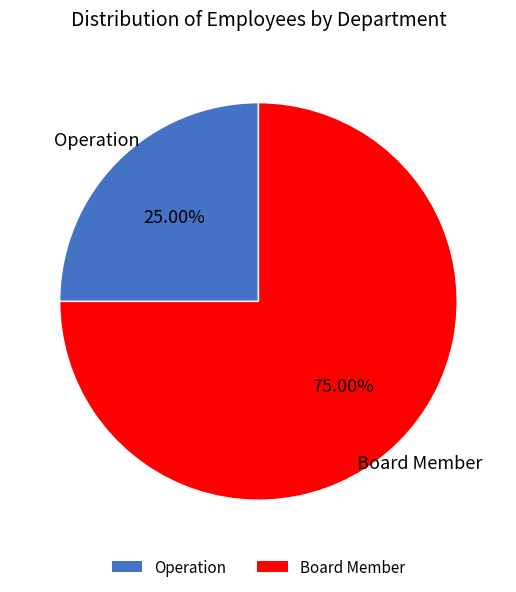

What is the smallest slice in the pie chart?

Operation